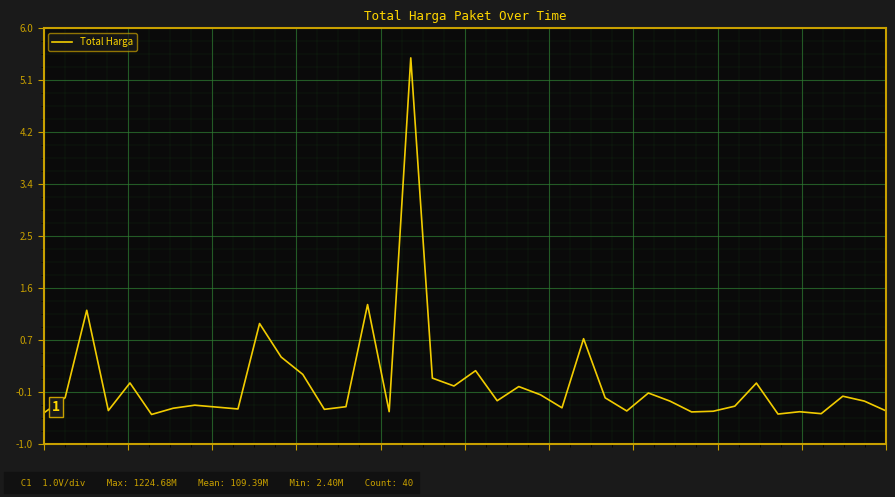

What is the difference between the maximum and minimum values?

6.0